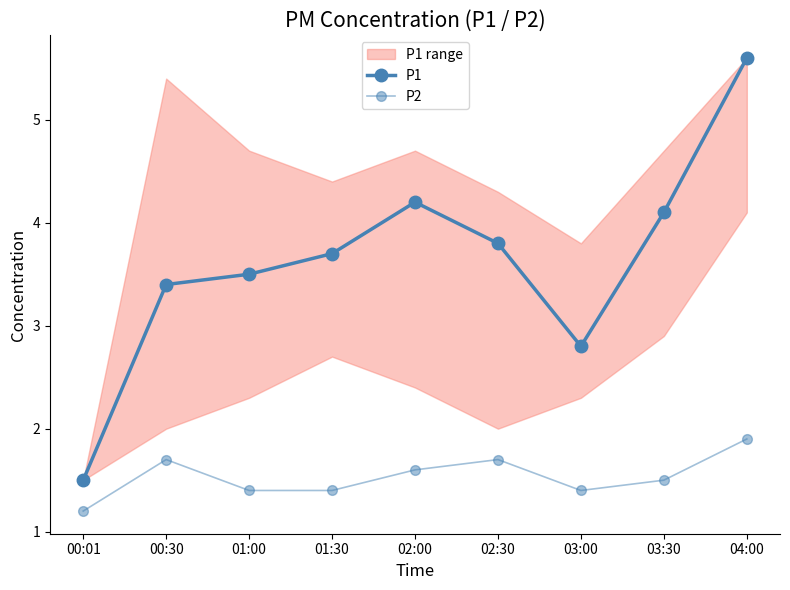

What is the minimum value for P2?

1.2